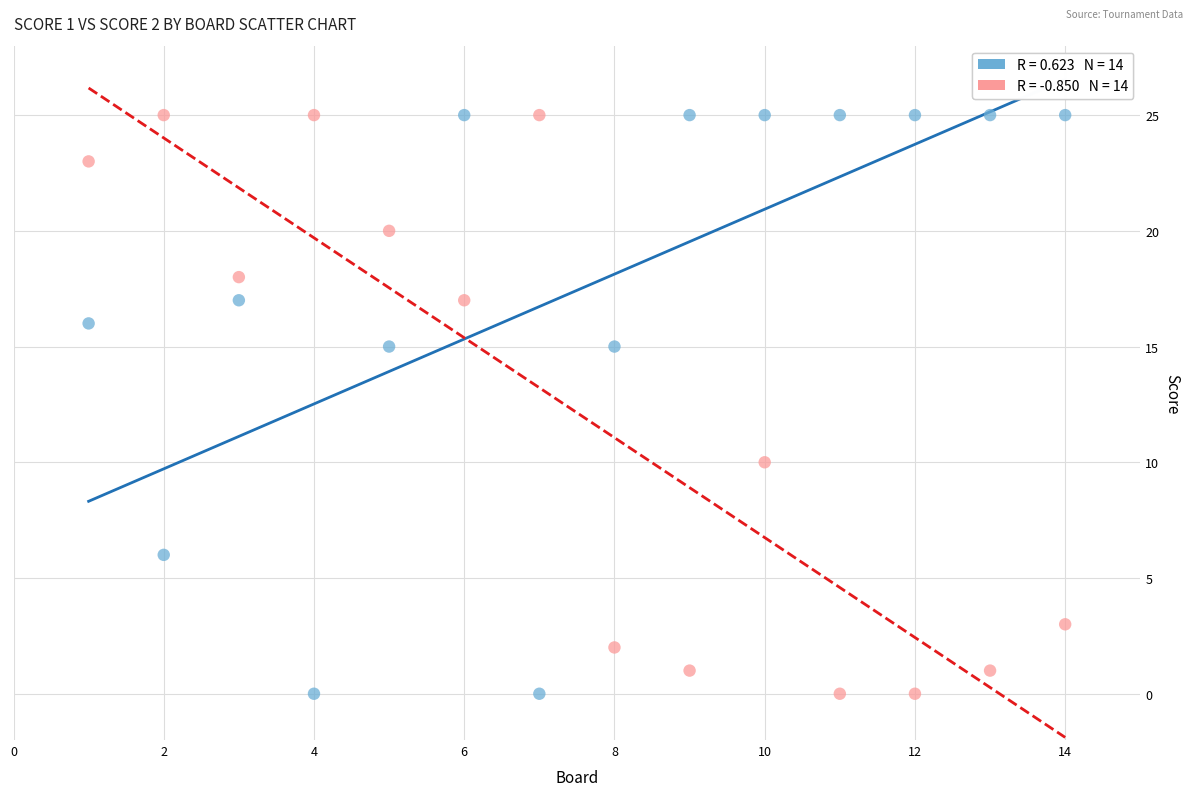

Across all series, what Y value is closest to 12?

10